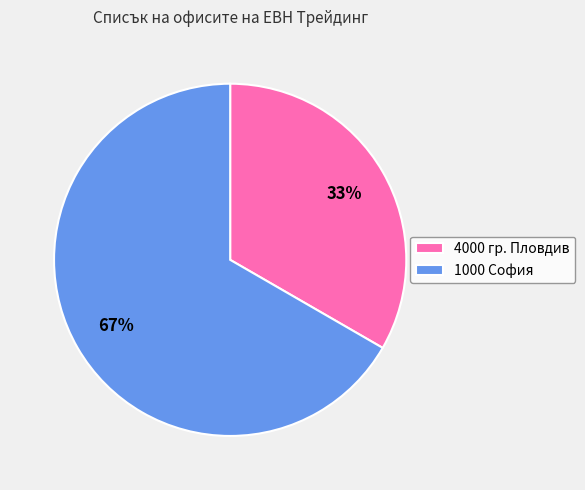

Combined, do 4000 гр. Пловдив and 1000 София account for over 50%?

Yes